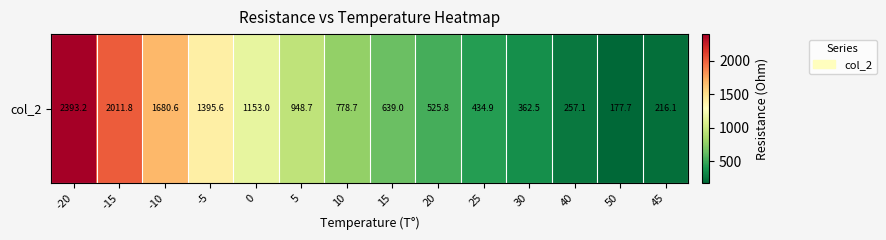

List the labels in order of value, smallest first.

50, 45, 40, 30, 25, 20, 15, 10, 5, 0, -5, -10, -15, -20